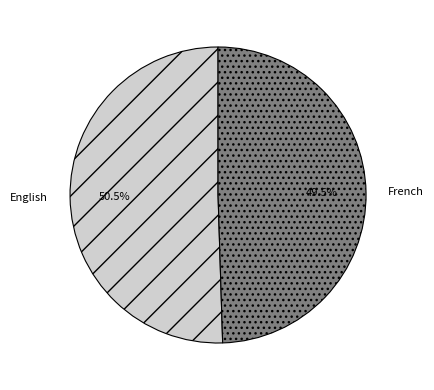

What is the majority slice?

English